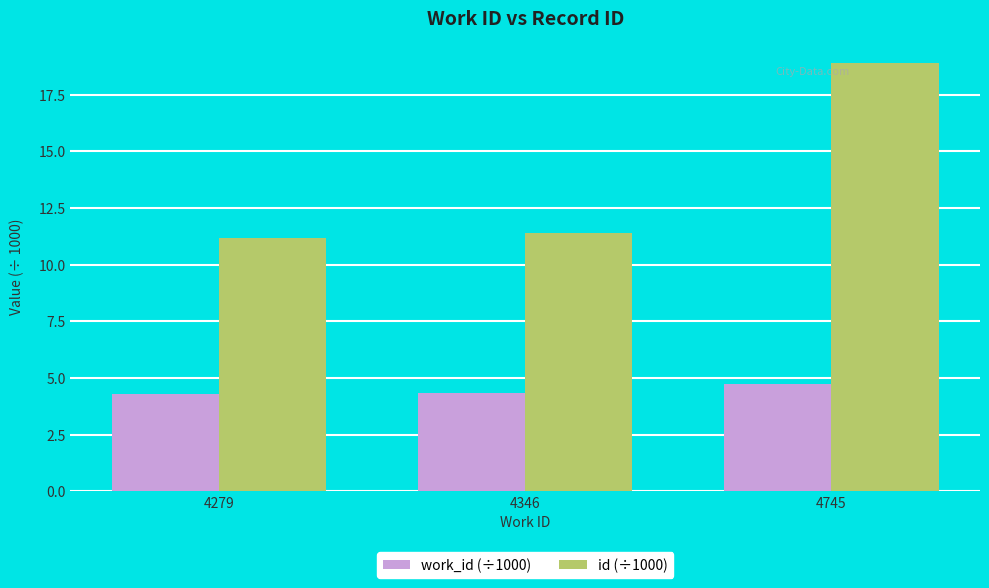

List the series in order of their peak value, lowest first.

work_id (÷1000), id (÷1000)